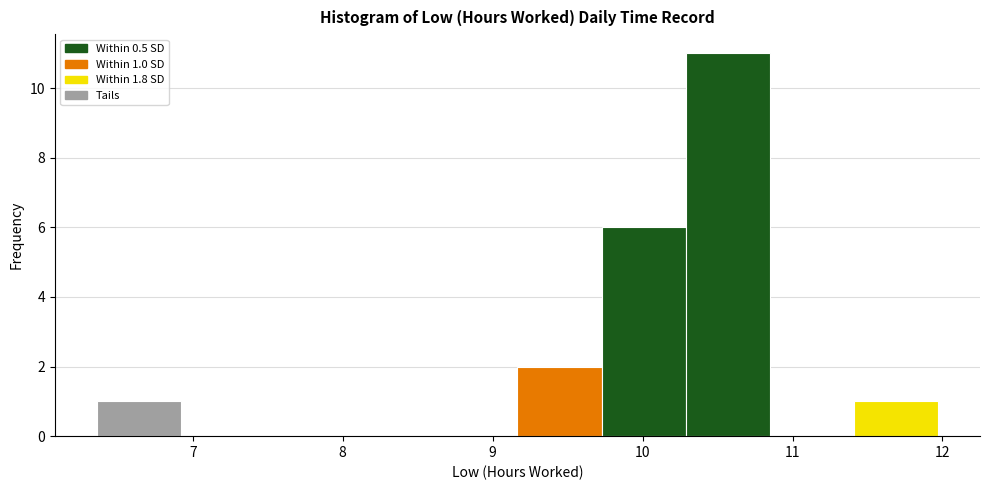

Which range on the x-axis has the tallest bar?

10.3 to 10.8